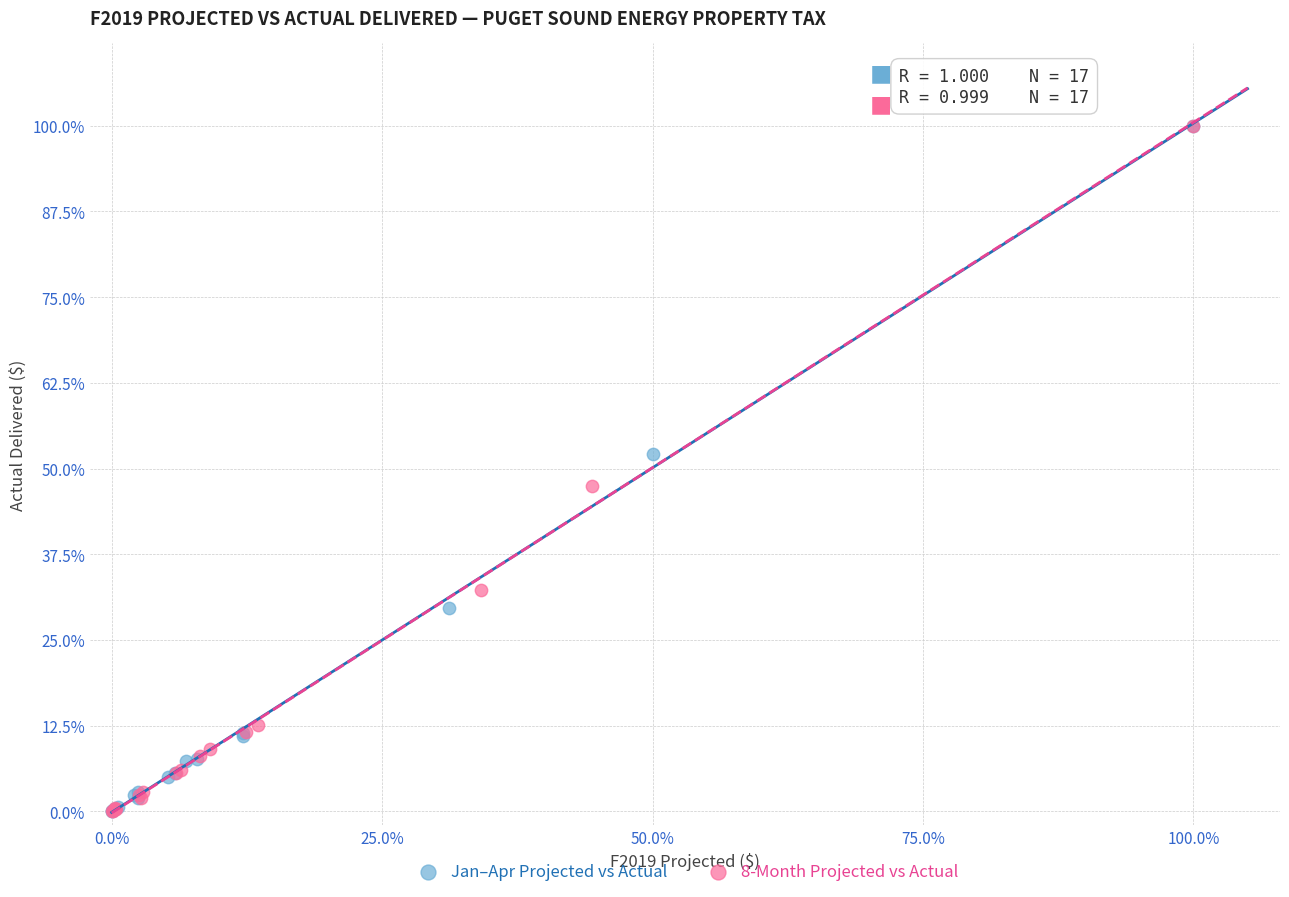

Which series has the largest Y range (max minus min)?

Jan–Apr Projected vs Actual